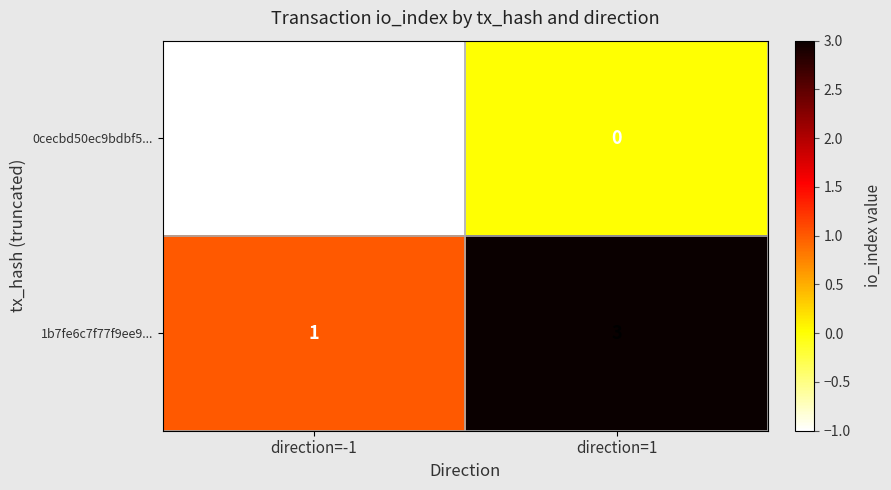

What is the sum of all 1b7fe6c7f77f9ee9... values?

4